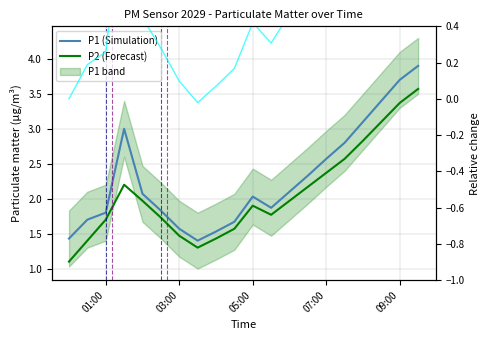

Does the chart have visible grid lines?

Yes